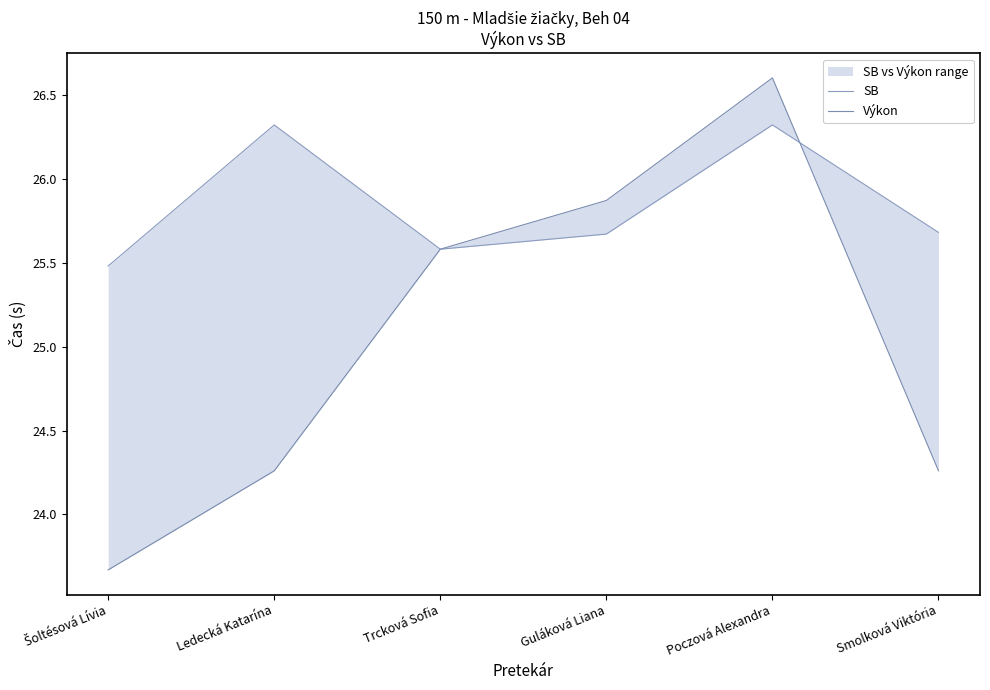

Where is the first local minimum for SB?

Trcková Sofia